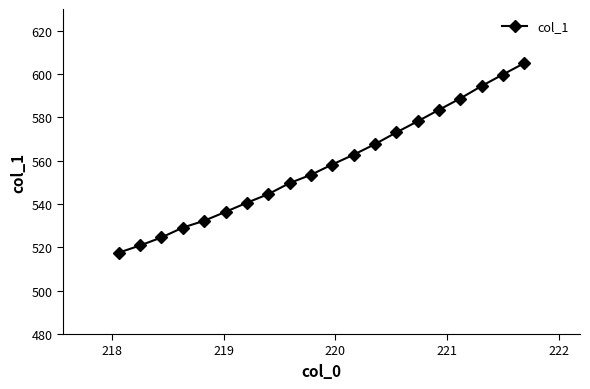

Is this an area chart (filled region under the line)?

No